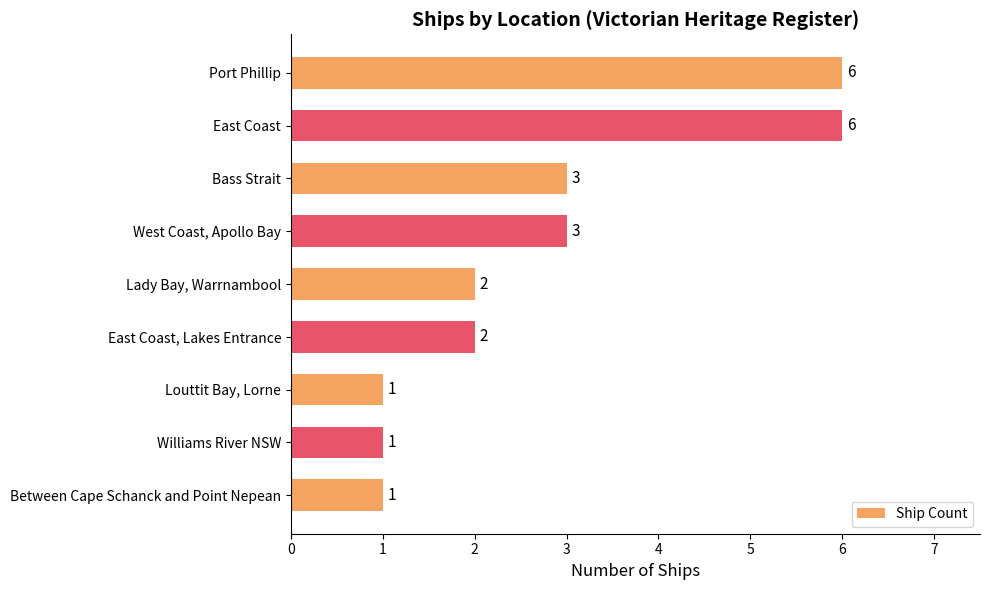

What is the change in value from Louttit Bay, Lorne to West Coast, Apollo Bay?

+2